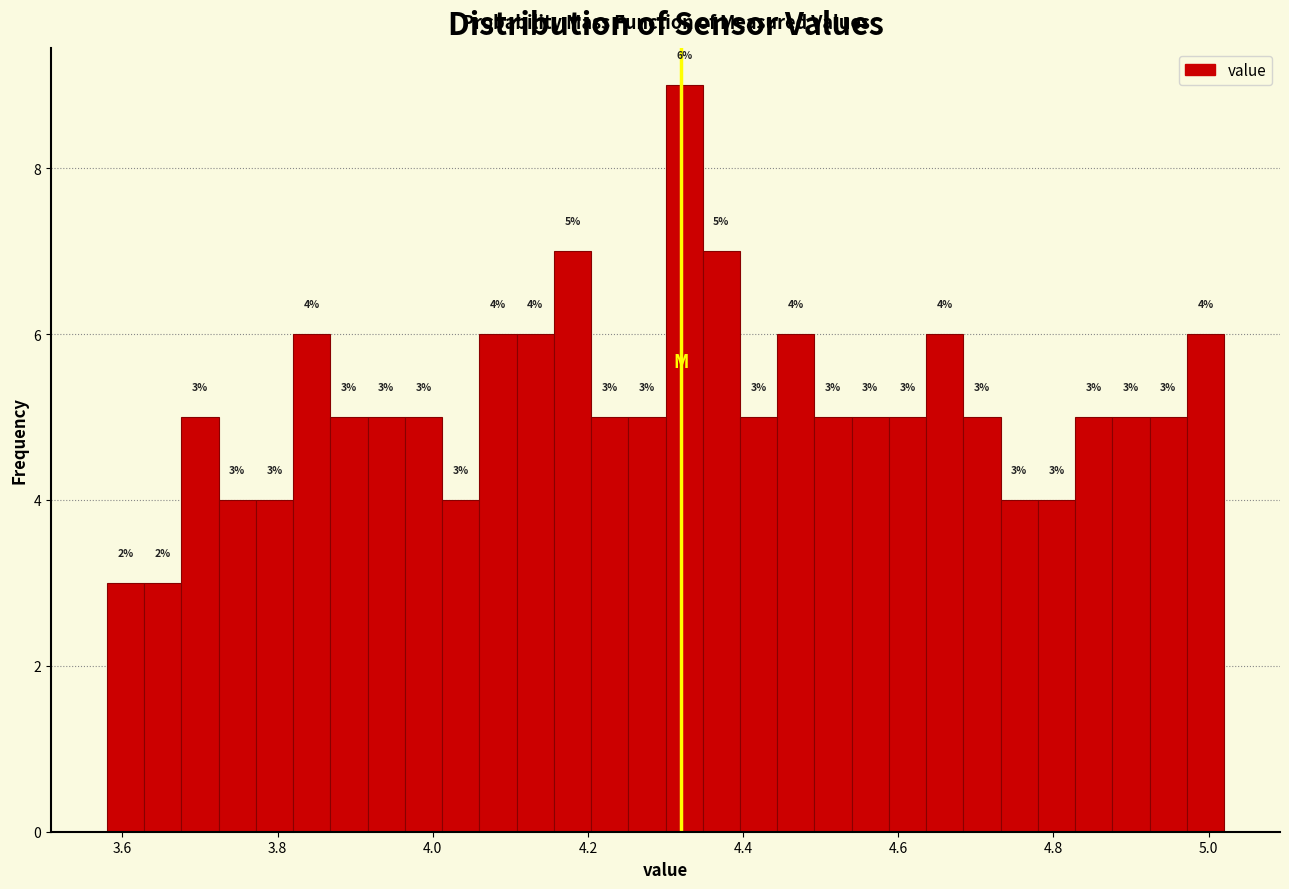

Around what value on the x-axis is the tallest bar? Give the approximate position of its centre, as read against the axis.

4.32